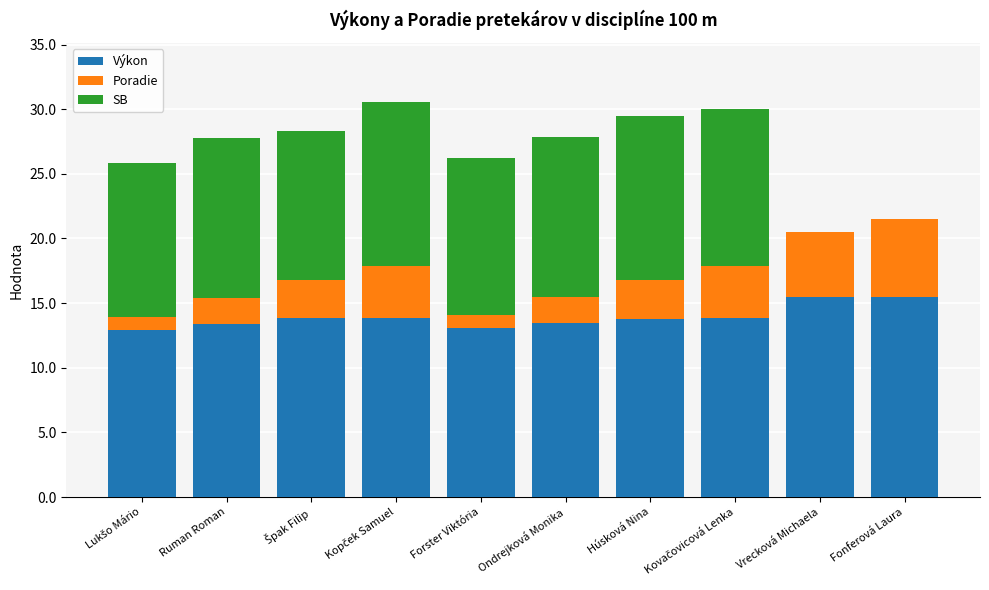

What is the total value across all series at Ruman Roman?

27.8